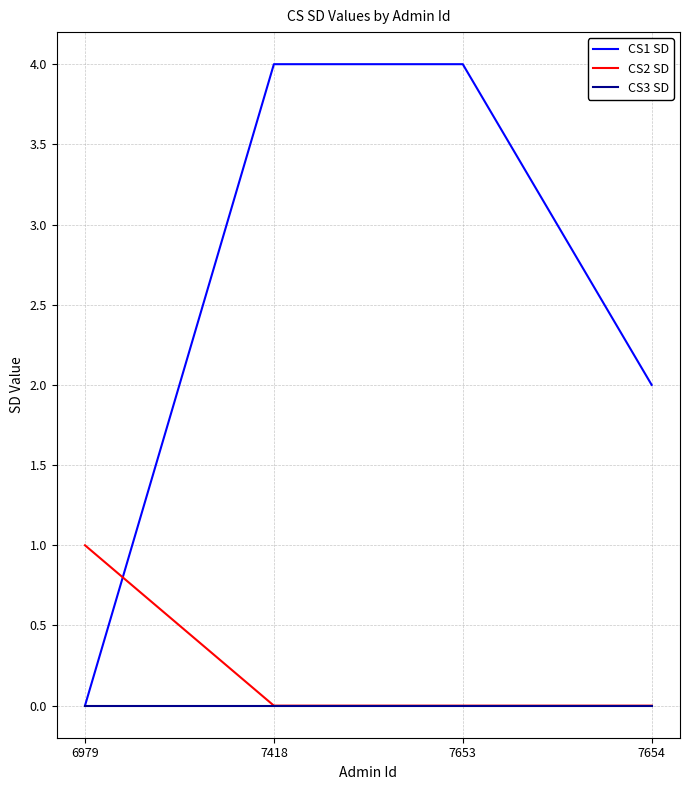

True or false: CS1 SD and CS2 SD cross at least once.

True